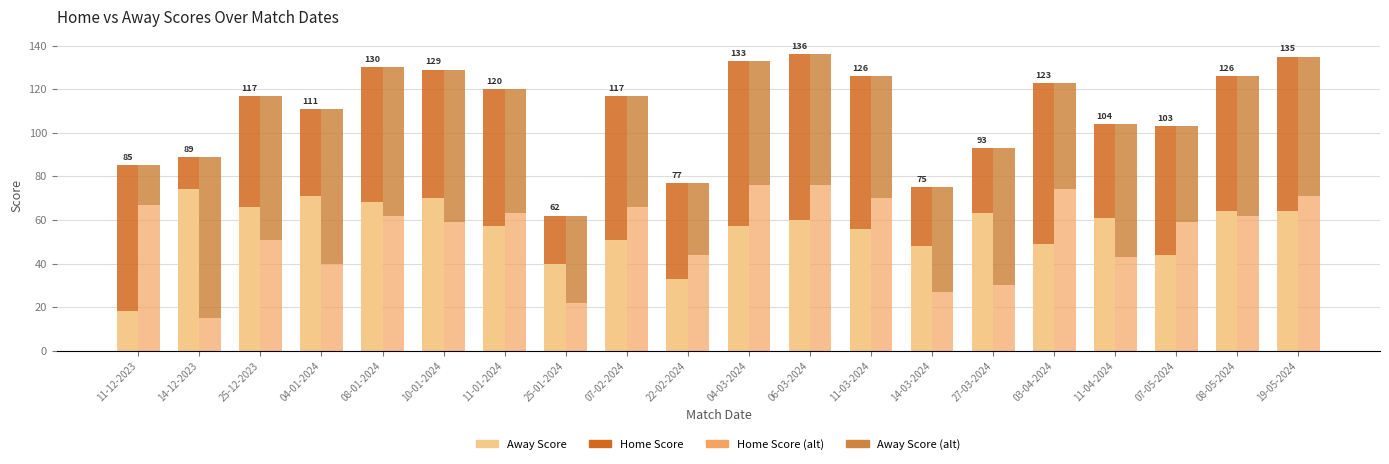

Where is Home Score nearest to the value 45?

22-02-2024